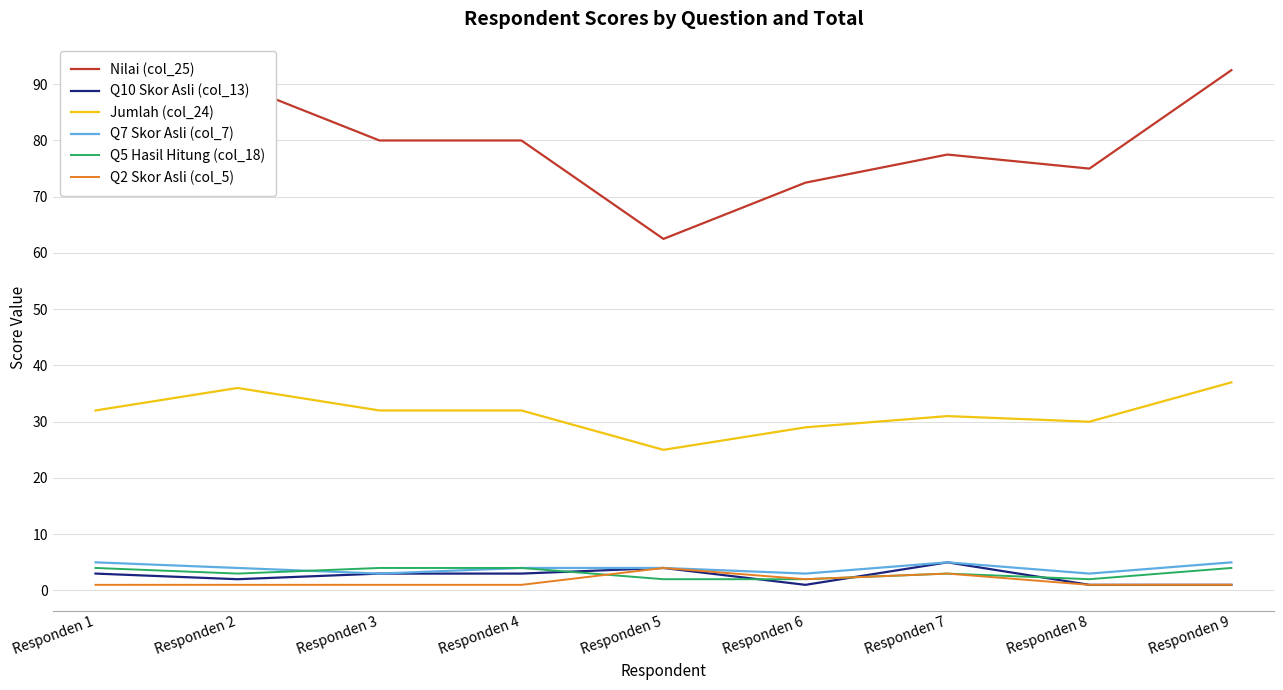

The value of Q5 Hasil Hitung (col_18) at Responden 3 is 4.0. True or false?

True